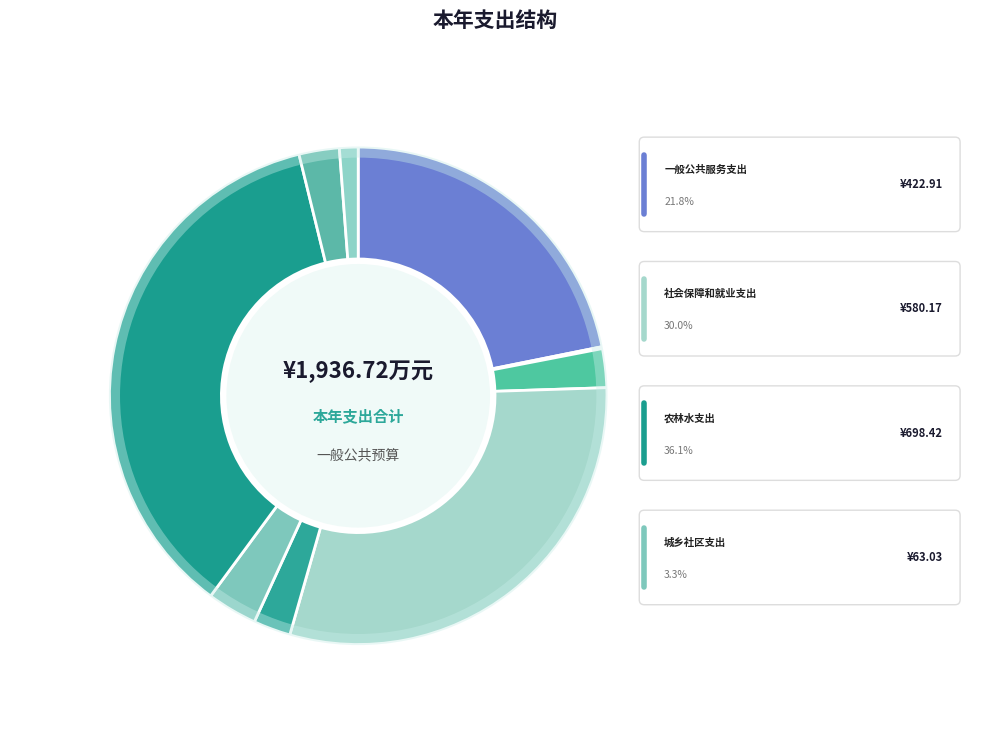

To the nearest percent, what portion does 住房保障支出 represent?

3%